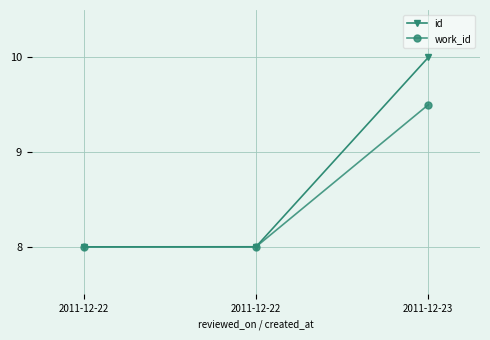

What is the sum of all id values?

26.0